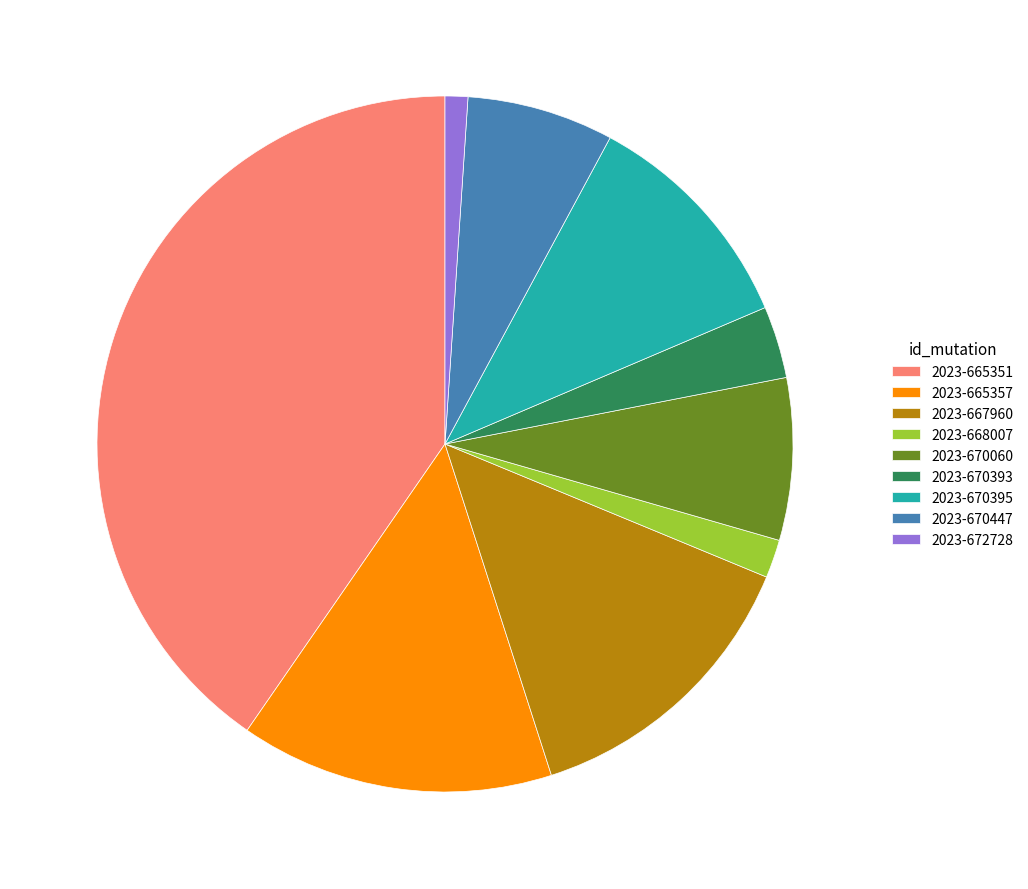

Do 2023-670060 and 2023-667960 together represent more than half of the pie?

No